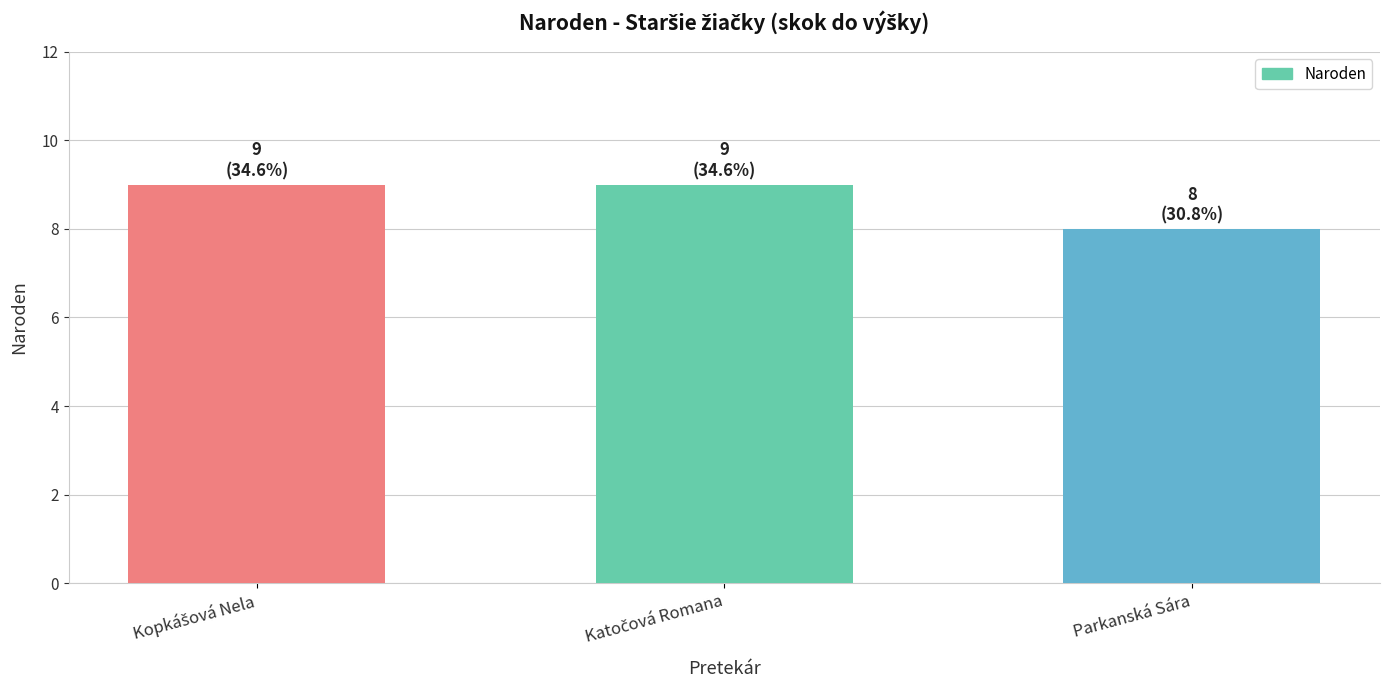

How many data points are less than 9?

1